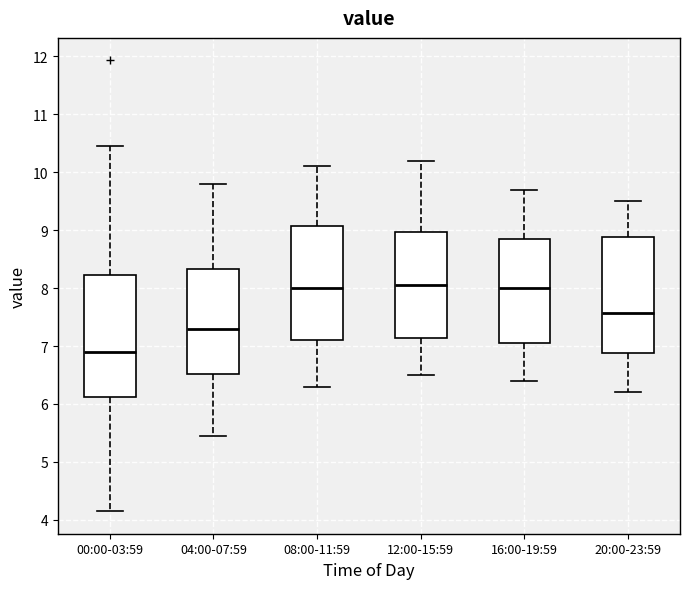

Where is the upper edge of the box for 16:00-19:59 on the y-axis? The values are not printed on the chart, so give them approximately, as read against the axis.

8.9